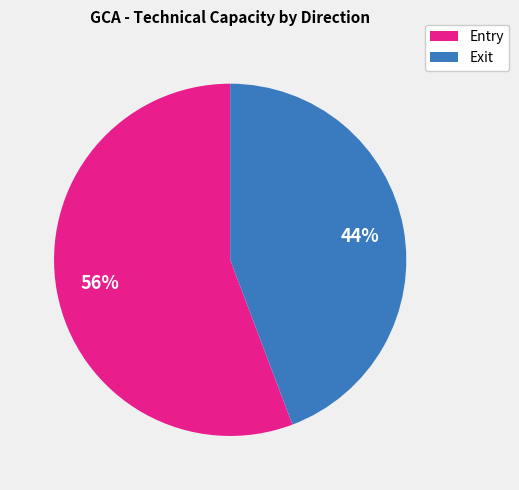

Is there a majority slice in this chart?

Yes